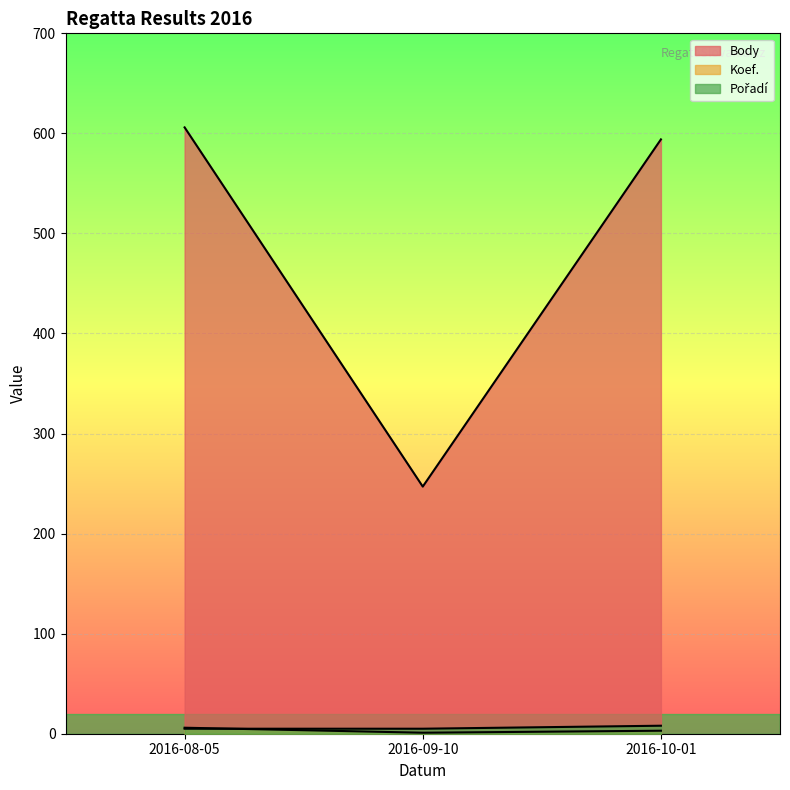

Where is Koef. nearest to the value 3?

2016-10-01